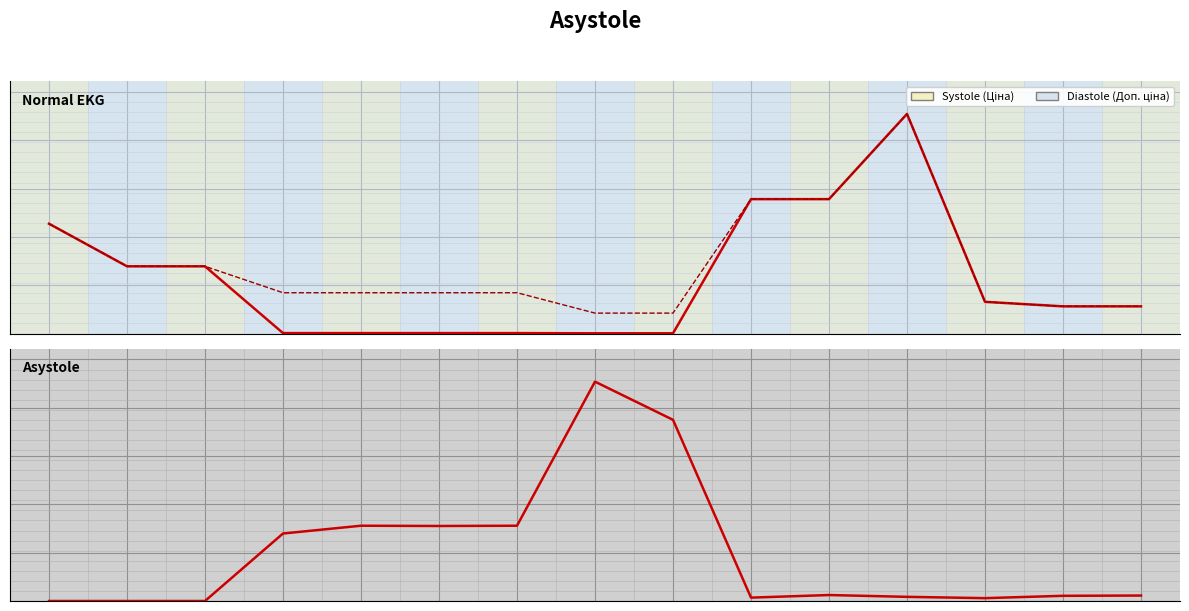

How many data points in Залишок are above 21?

7